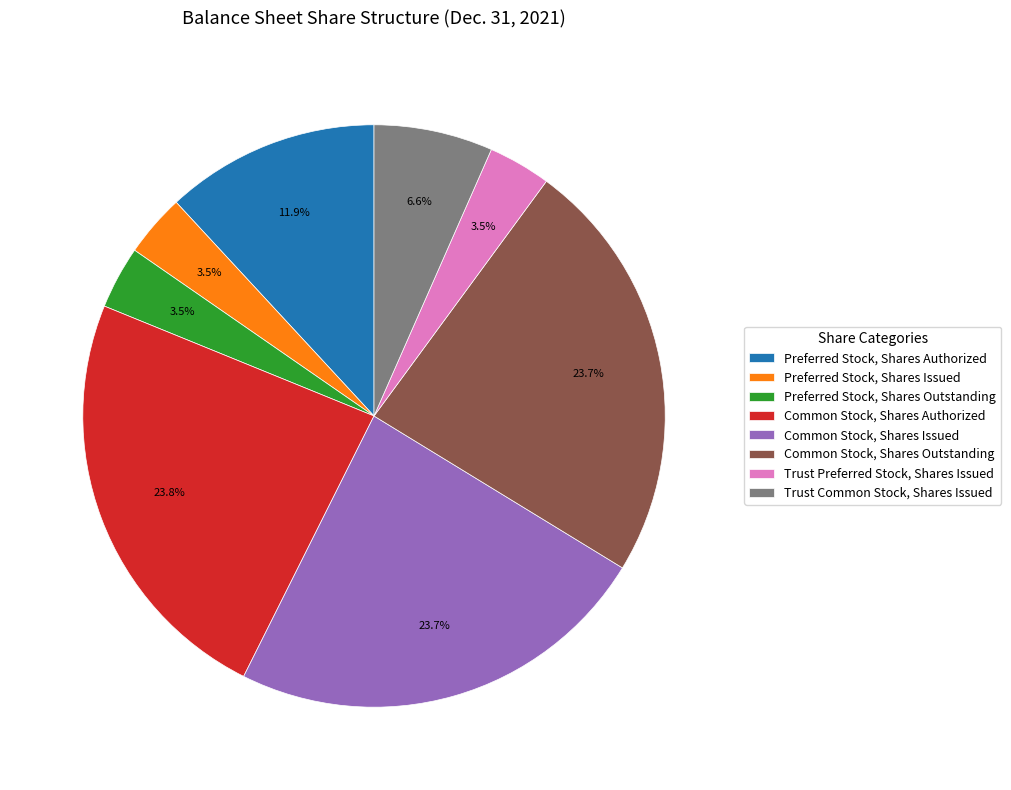

Between Common Stock, Shares Authorized and Preferred Stock, Shares Issued, which is larger?

Common Stock, Shares Authorized